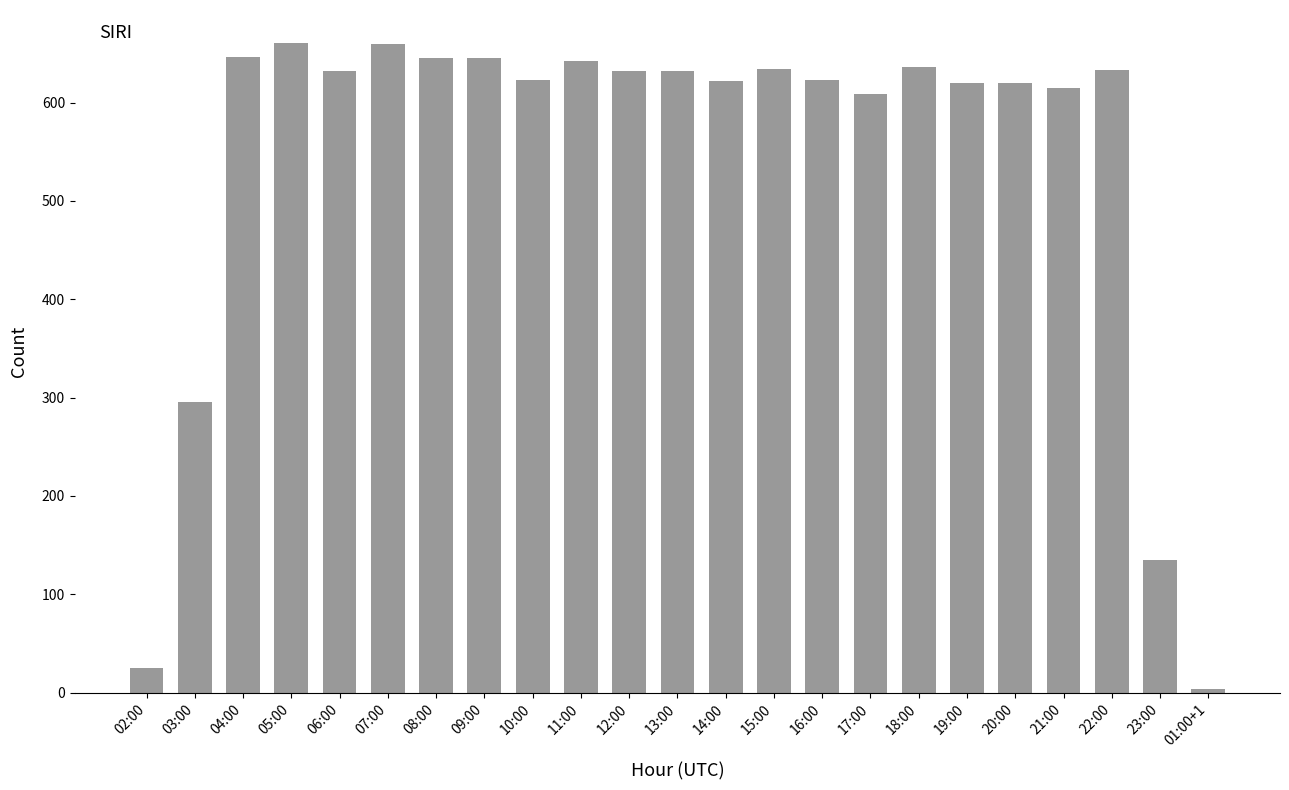

What is the label of the 12th bar from the right?

13:00